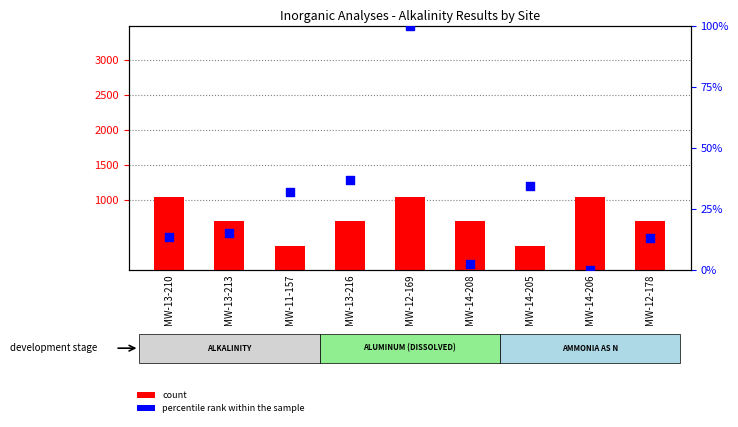

Which series has the largest Y range (max minus min)?

count